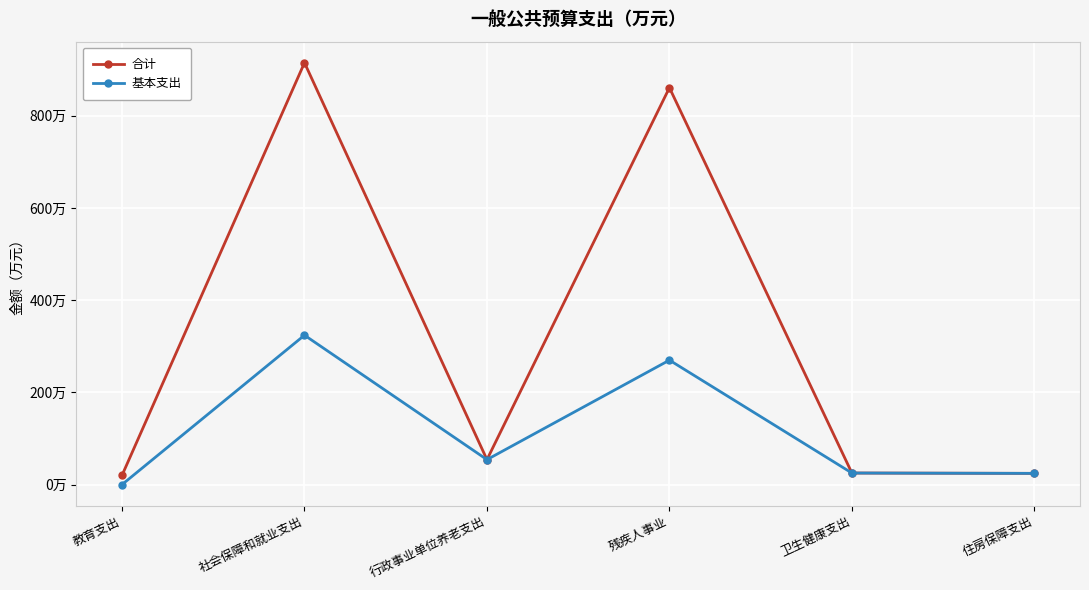

Which category has the highest value in the 合计 series?

社会保障和就业支出